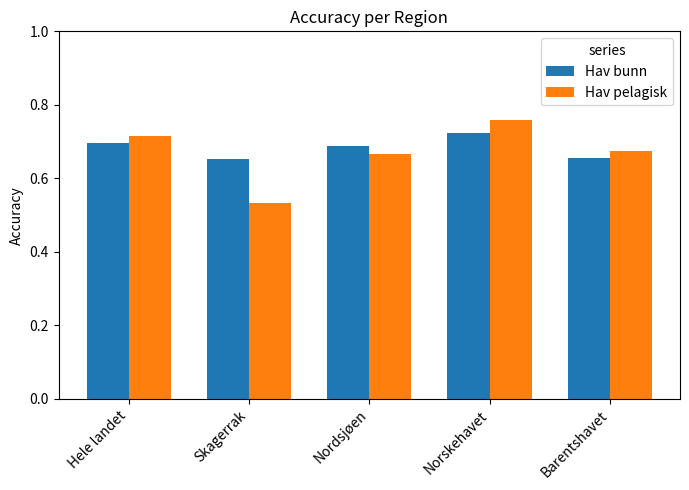

How many bars are there in each group?

2